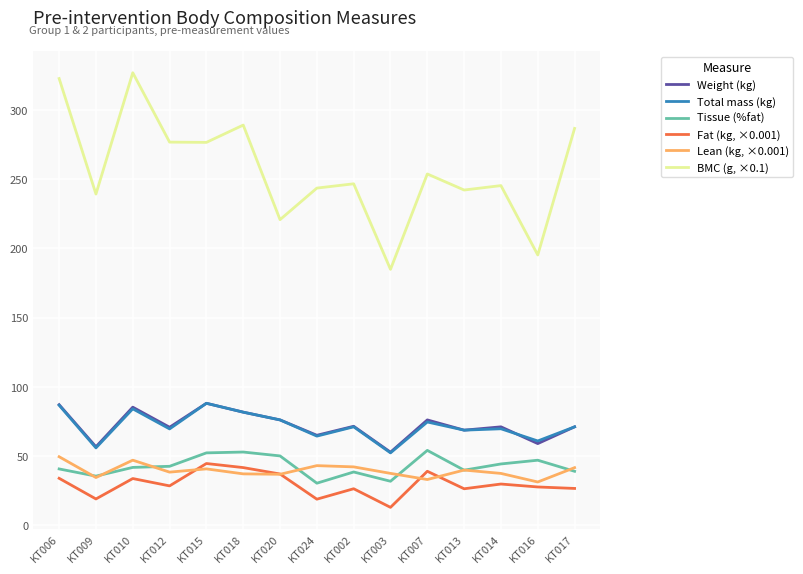

Does the chart display data point markers on the line(s)?

No